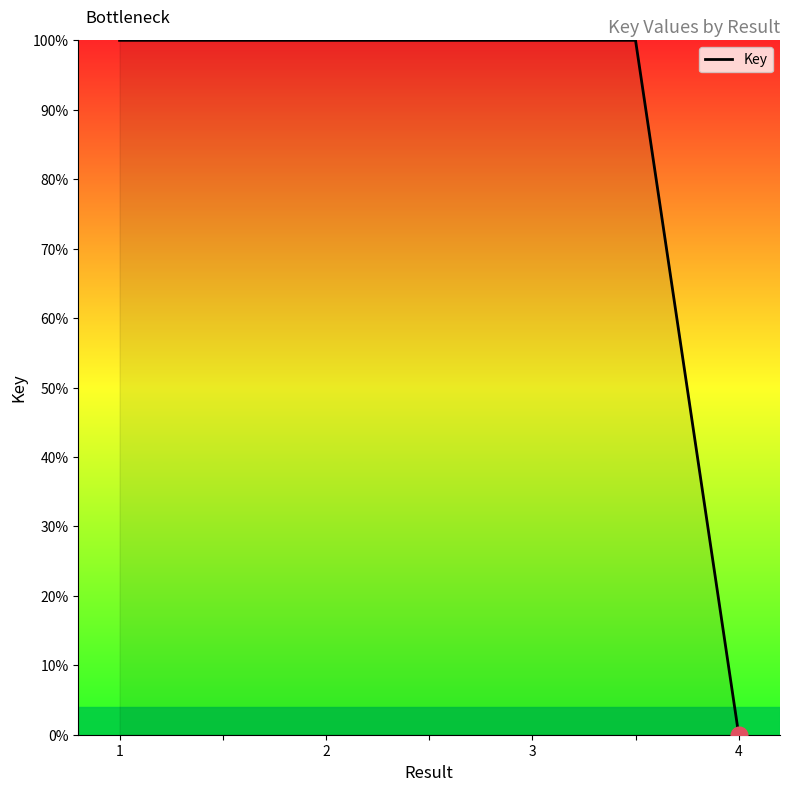

What is the difference between the maximum and minimum values?

100.0